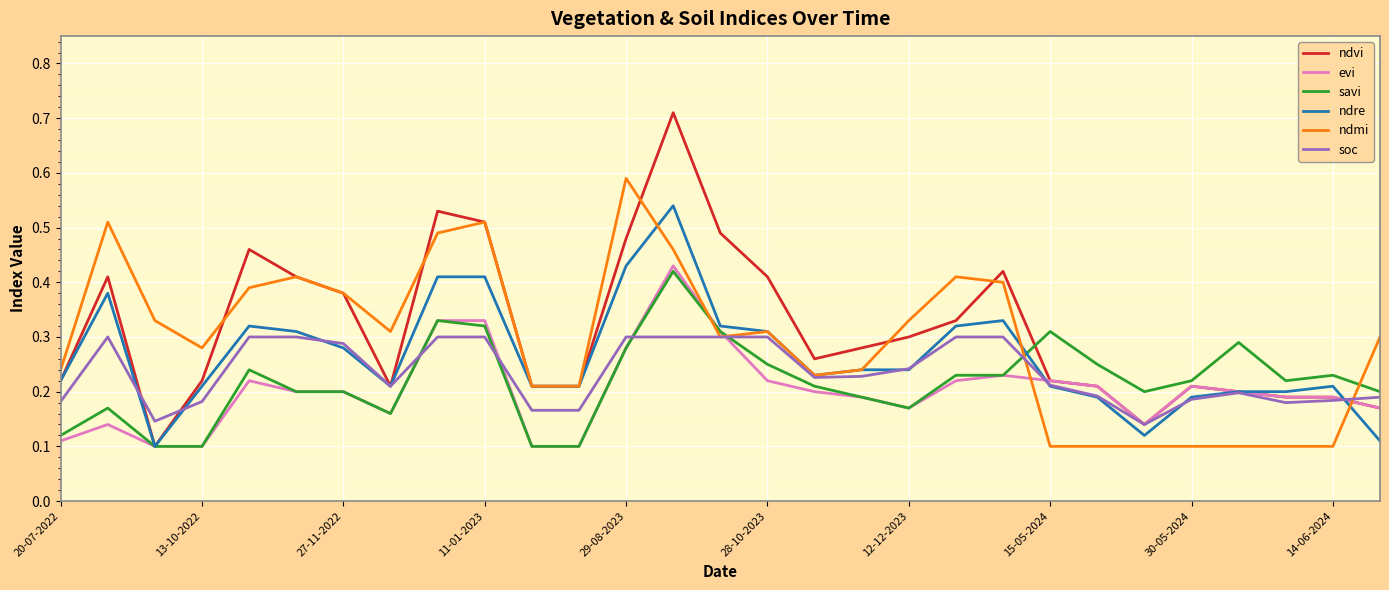

Which series has the widest spread of values?

ndvi